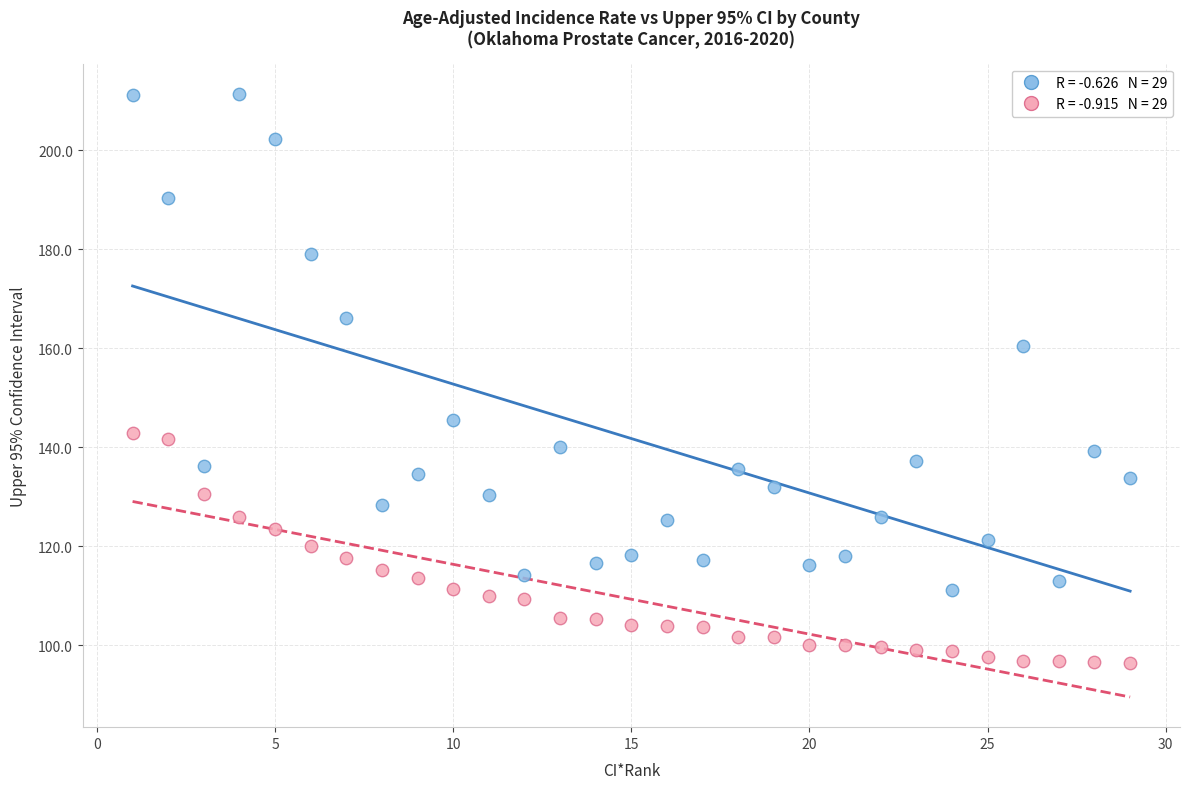

Across all data points, what is the range of Y values (max minus min)?

115.0